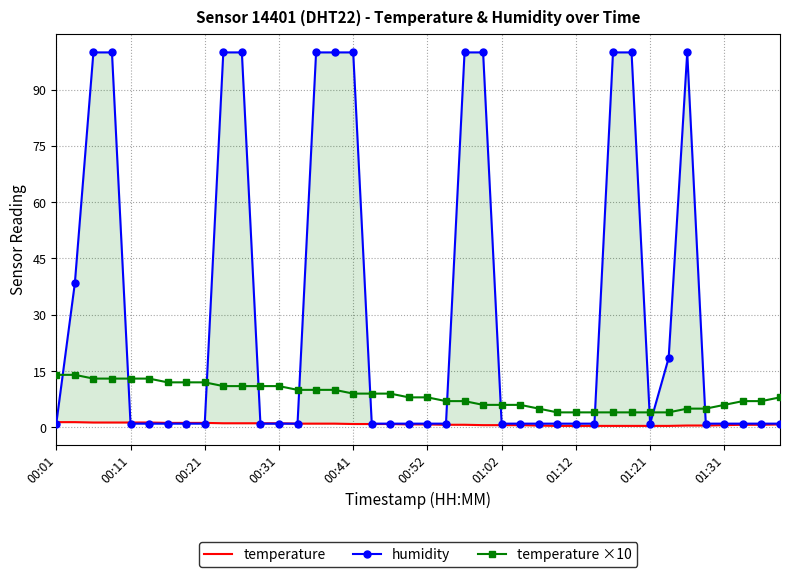

The temperature ×10 series shows 7.9 at 34. True or false?

False